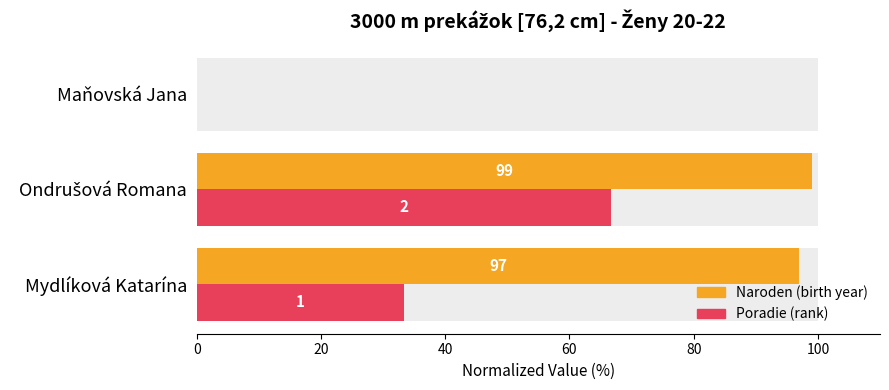

What is the value of the Naroden bar at the 2nd from the left?

99.0